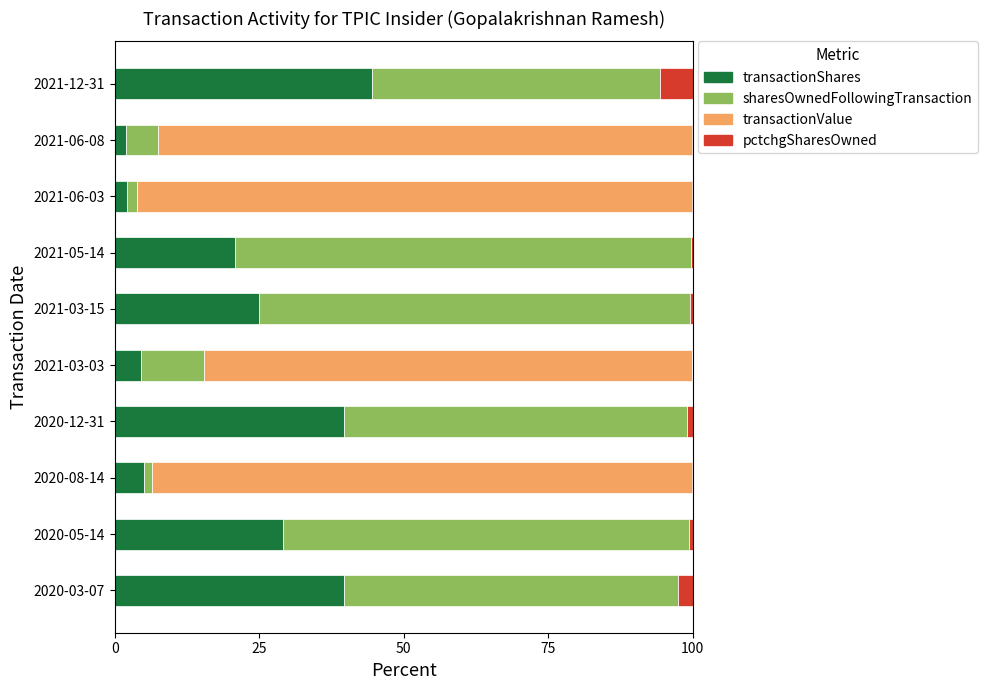

What is the highest value of the transactionShares series?

44.5